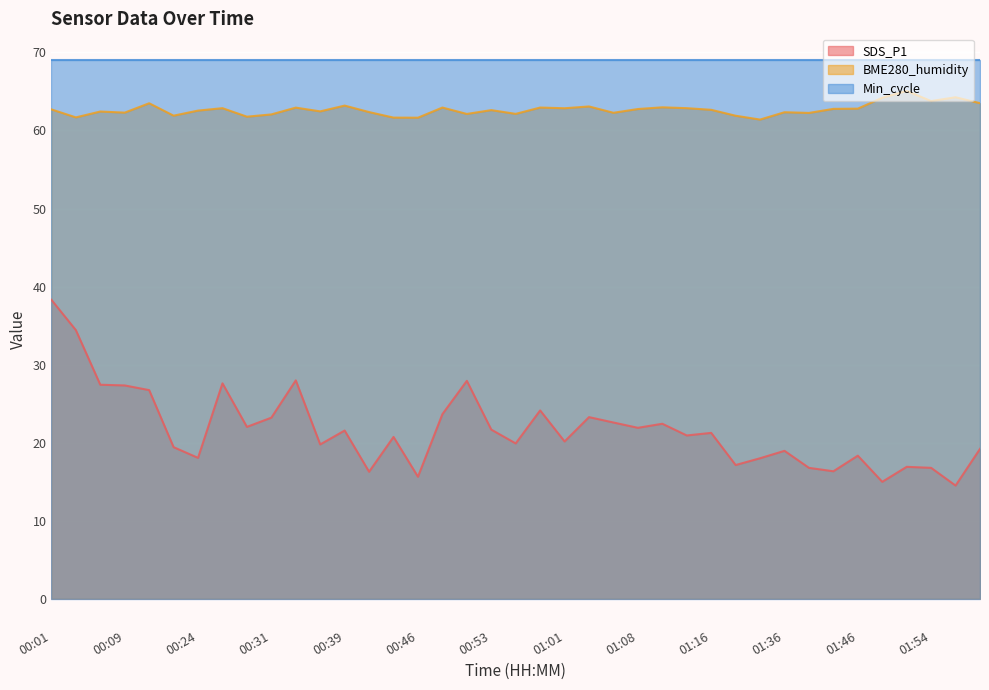

What is the difference between the maximum and minimum values in the BME280_humidity series?

3.7